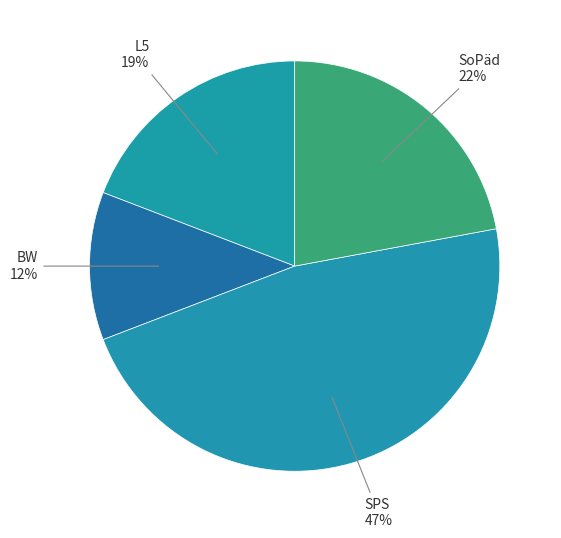

Is it true that L5 is 19% of the pie?

True